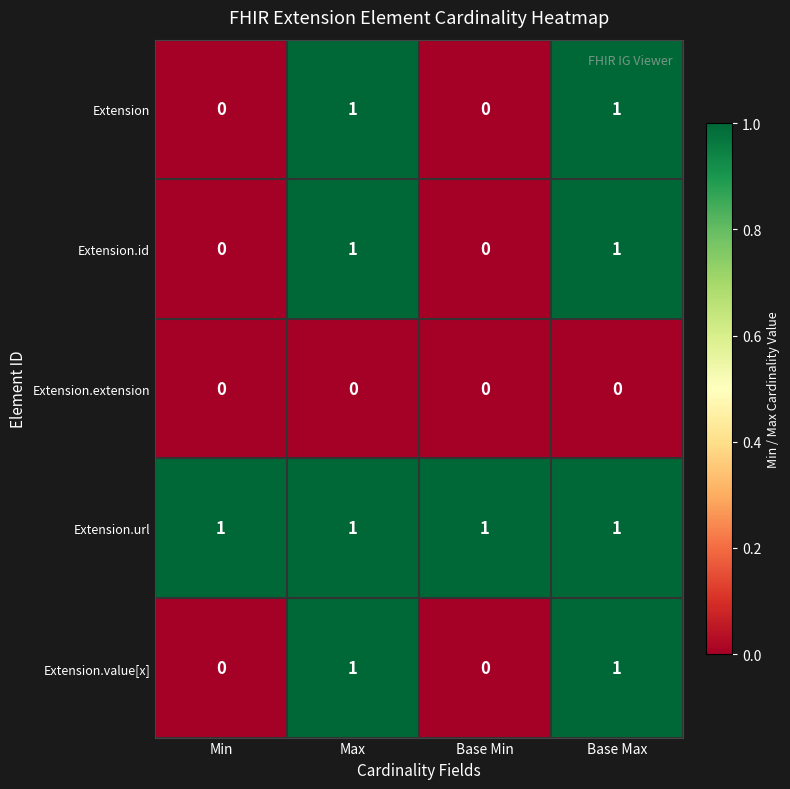

At how many categories does at least one series exceed 0?

4